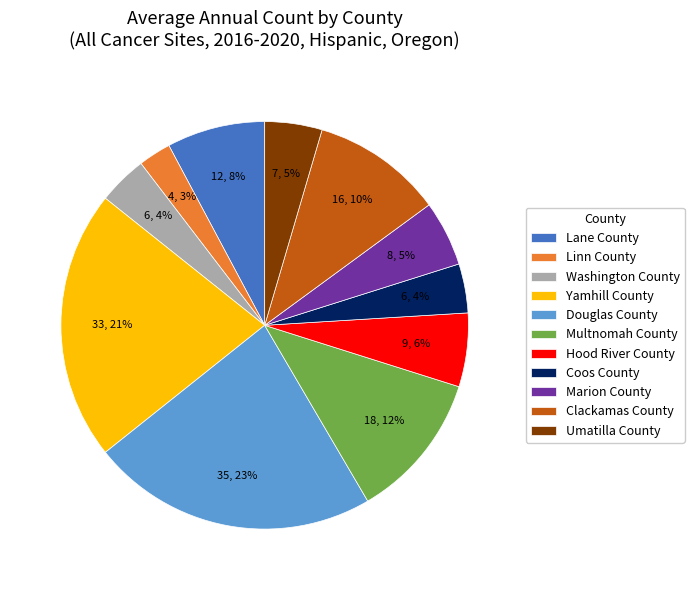

Between Yamhill County and Lane County, which is larger?

Yamhill County